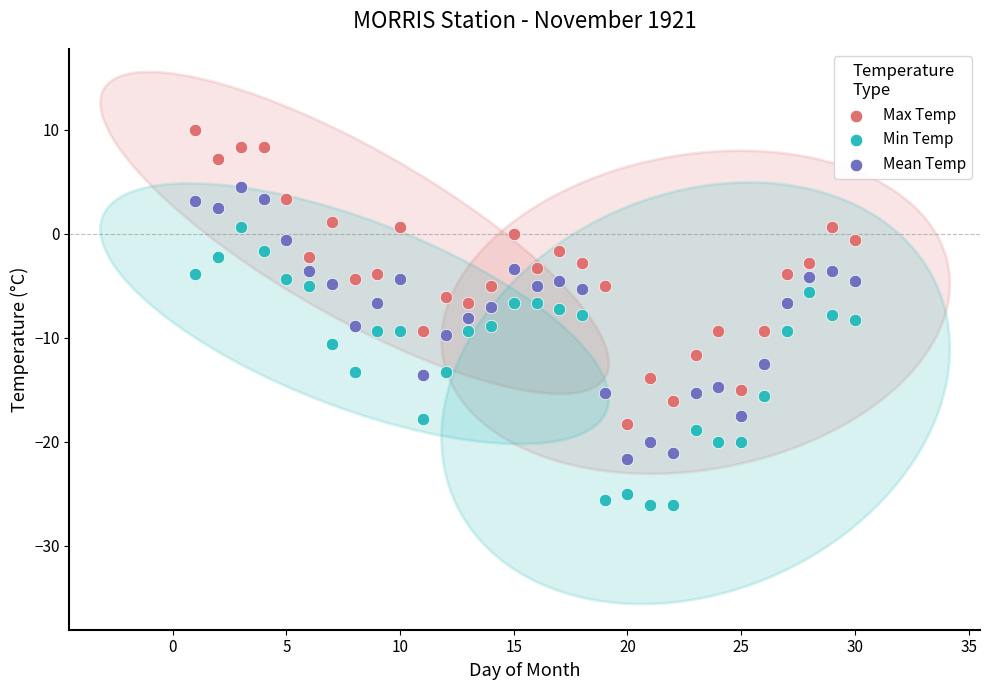

Which series has the largest Y range (max minus min)?

Max Temp